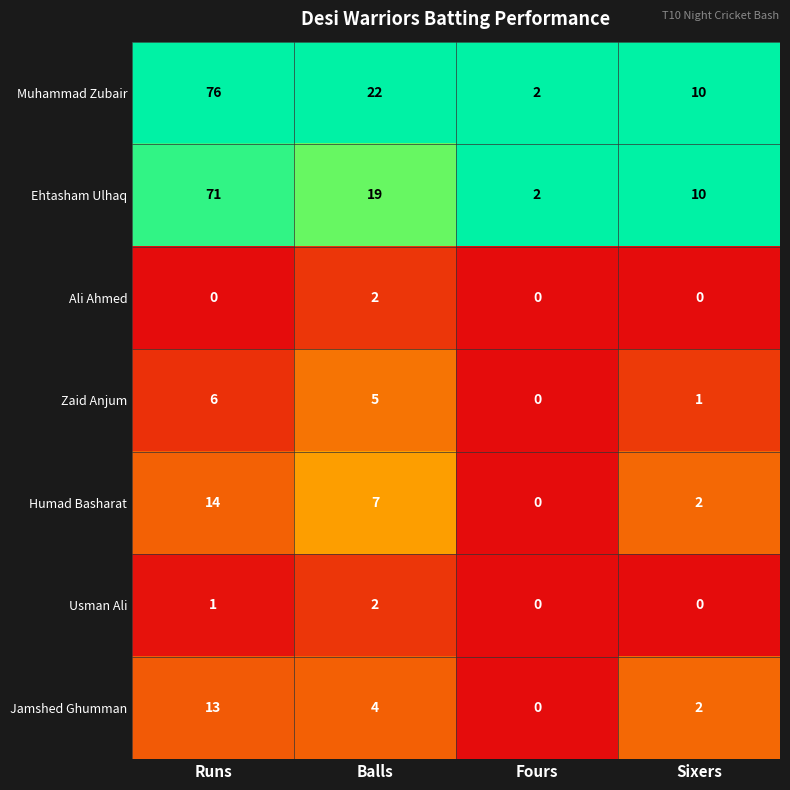

Reading left to right, transcribe all the data shown in this chart.

Muhammad Zubair: 76	22	2	10
Ehtasham Ulhaq: 71	19	2	10
Ali Ahmed: 0	2	0	0
Zaid Anjum: 6	5	0	1
Humad Basharat: 14	7	0	2
Usman Ali: 1	2	0	0
Jamshed Ghumman: 13	4	0	2